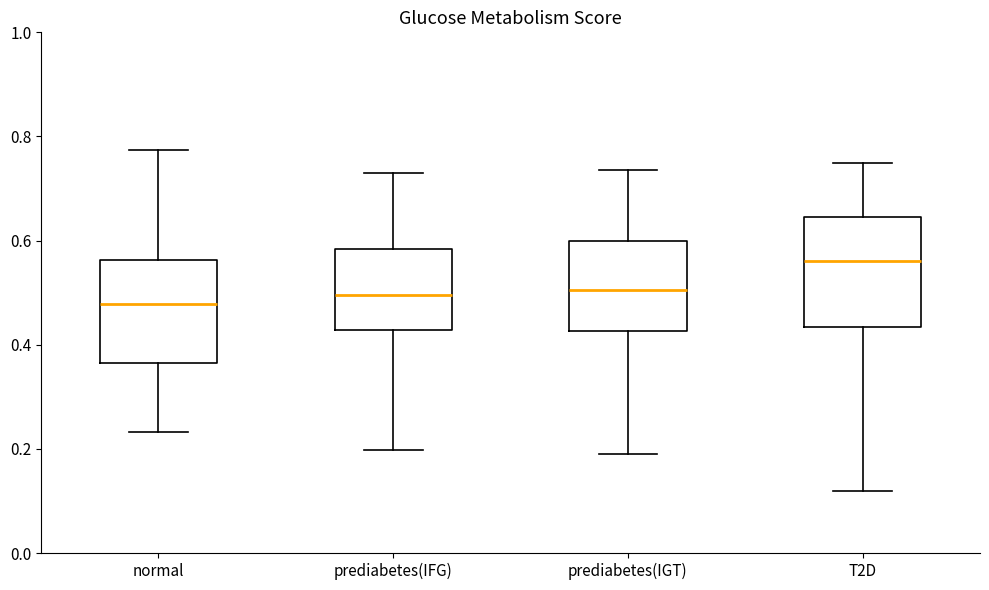

Reading left to right, transcribe this box plot: for each box, give where its median line is, the range the box spans, and where its two whiskers end, as read against the y-axis. The values are not printed on the chart, so give them approximately, as read against the axis.

normal: median 0.48, box 0.36 to 0.56, whiskers 0.24 to 0.78
prediabetes(IFG): median 0.50, box 0.42 to 0.58, whiskers 0.20 to 0.74
prediabetes(IGT): median 0.50, box 0.42 to 0.60, whiskers 0.18 to 0.74
T2D: median 0.56, box 0.44 to 0.64, whiskers 0.12 to 0.74